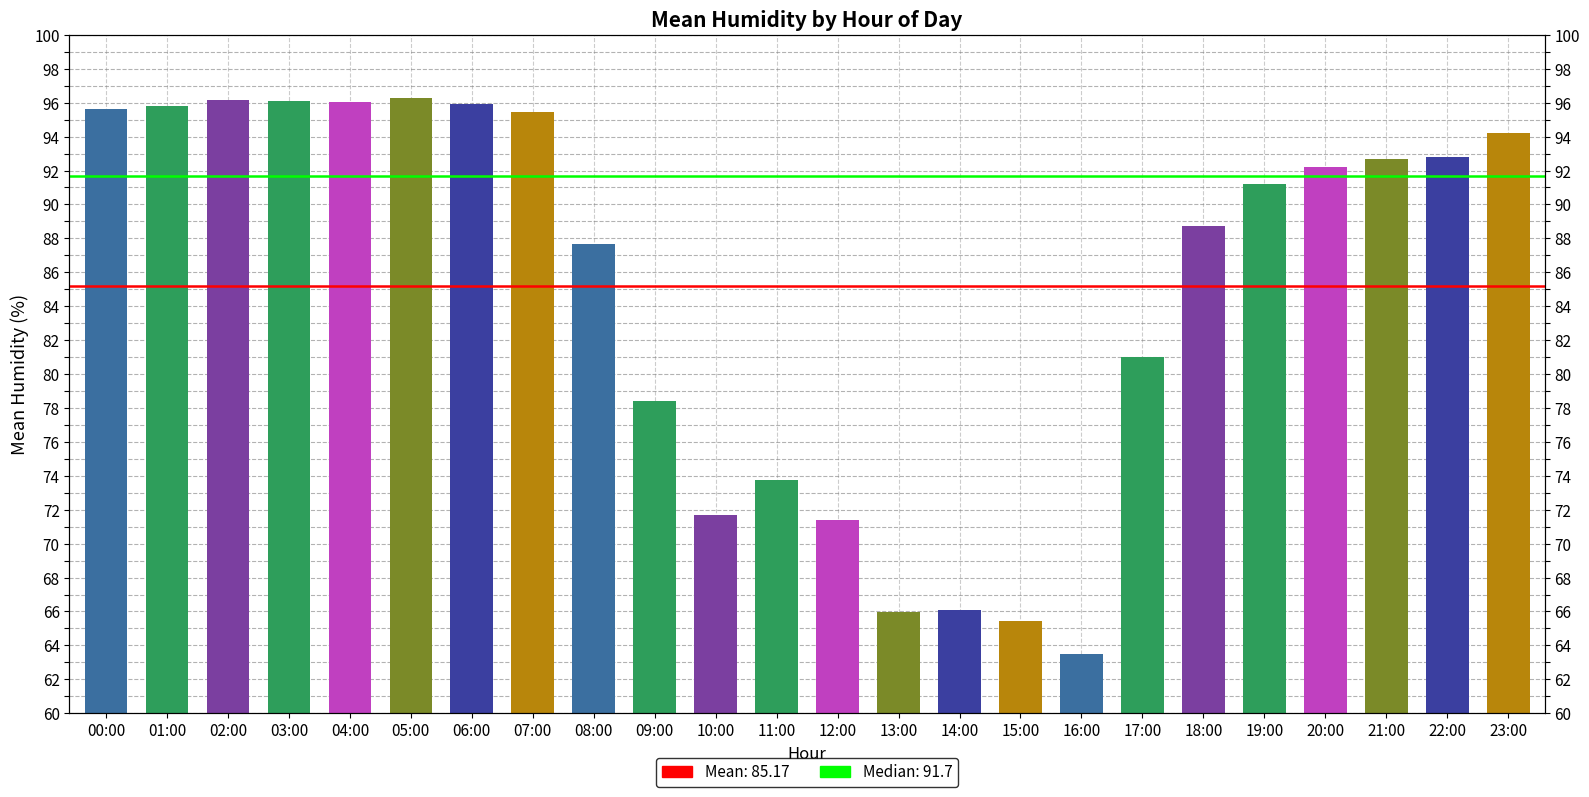

What is the sum of all values?

2044.1